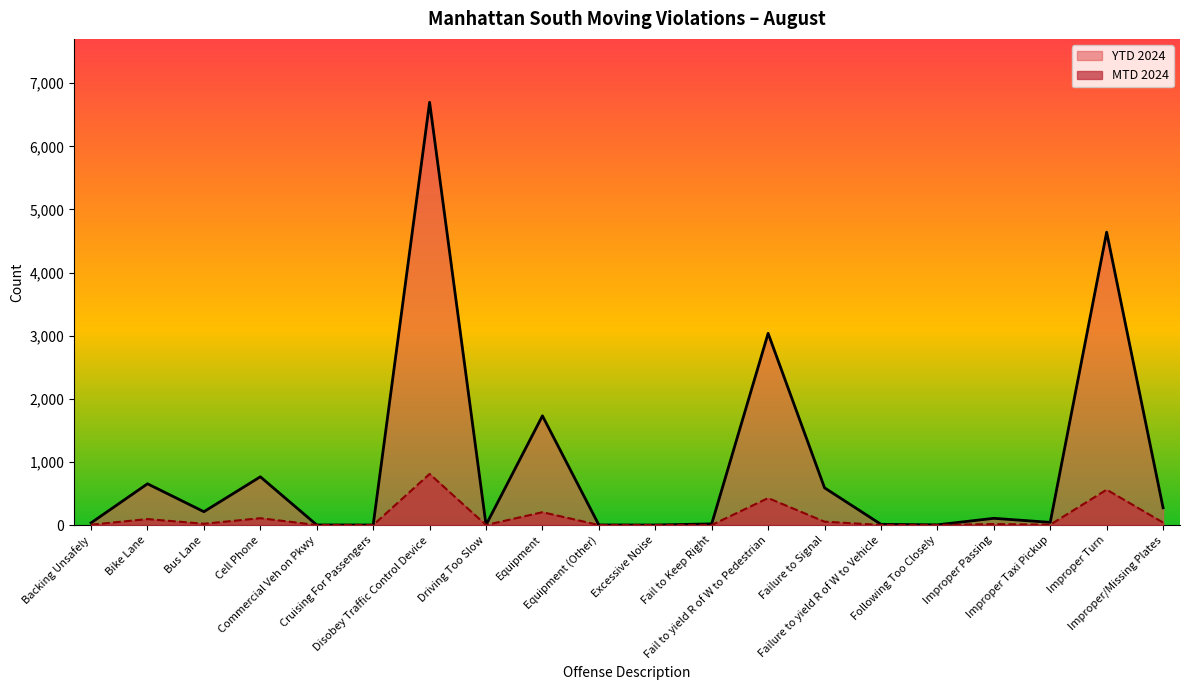

Reading left to right, transcribe all the data shown in this chart.

MTD 2024: 5	94	20	108	0	0	809	0	203	0	0	0	427	53	1	0	15	5	560	39
YTD 2024: 34	653	211	764	1	0	6698	1	1730	1	0	18	3037	589	11	3	106	42	4640	273